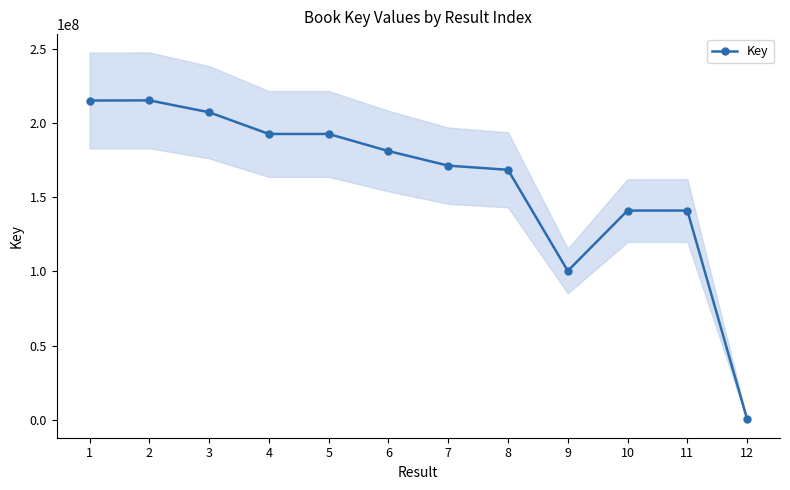

List the labels in order of value, smallest first.

12, 9, 11, 10, 8, 7, 6, 5, 4, 3, 1, 2